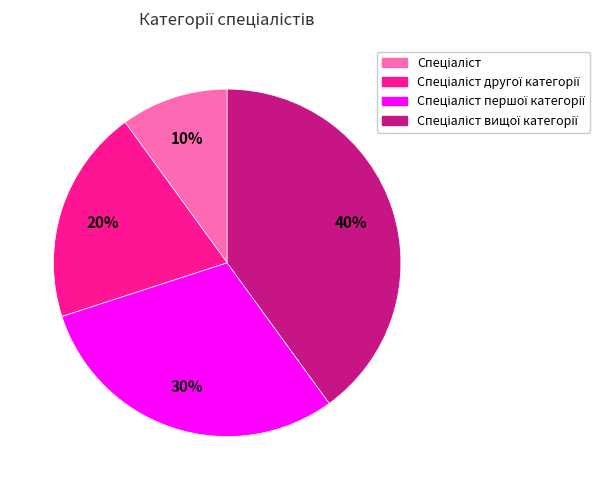

To the nearest percent, what is the difference between the largest and smallest slice percentages?

30%